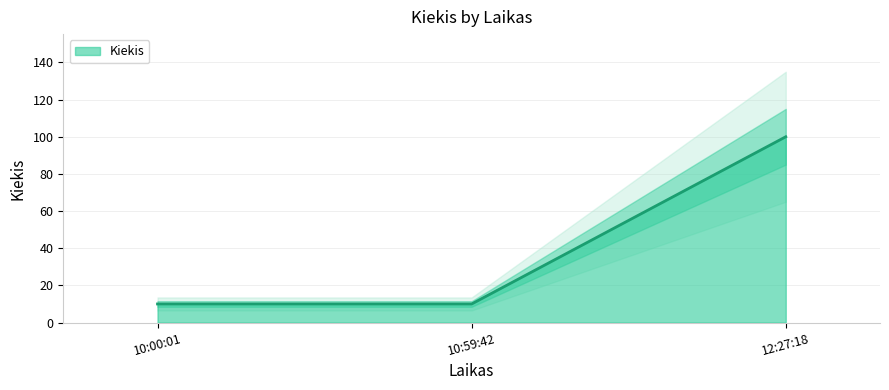

The chart shows a value of 10 at 10:00:01. True or false?

True